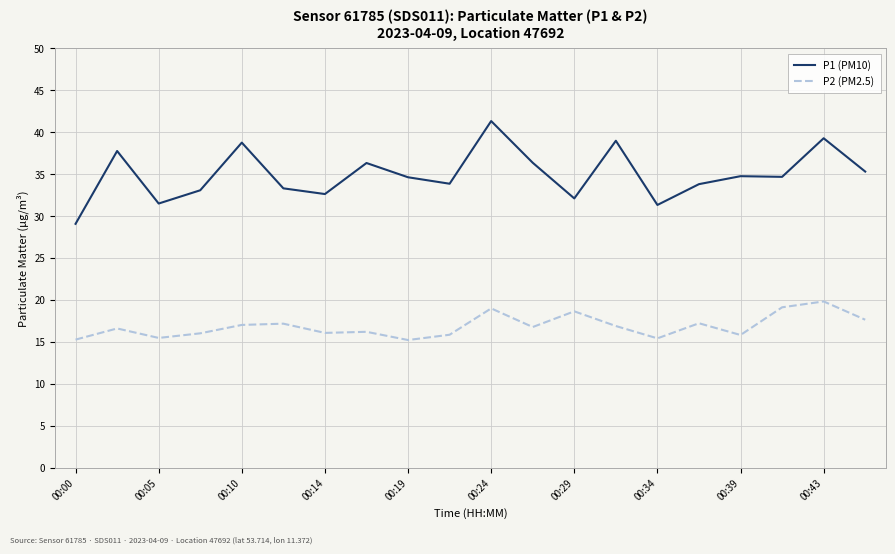

True or false: P2 (PM2.5) and P1 (PM10) intersect in this chart.

False